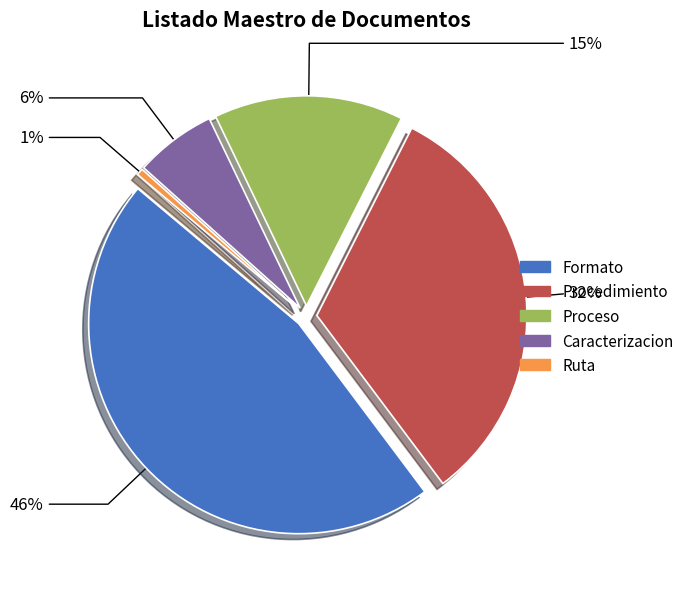

What percentage is the Caracterizacion slice, to the nearest percent?

6%